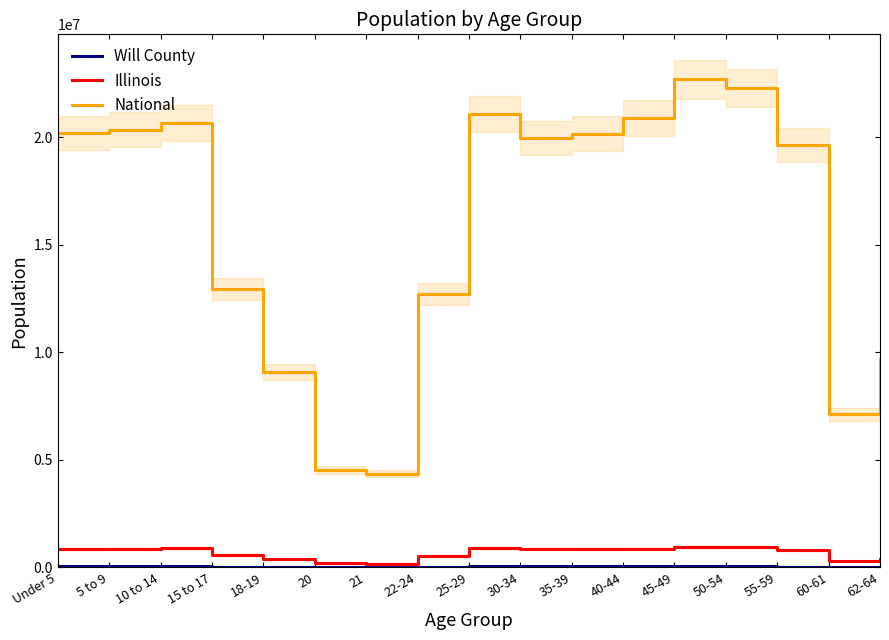

Which category has the highest value in the Illinois series?

45-49